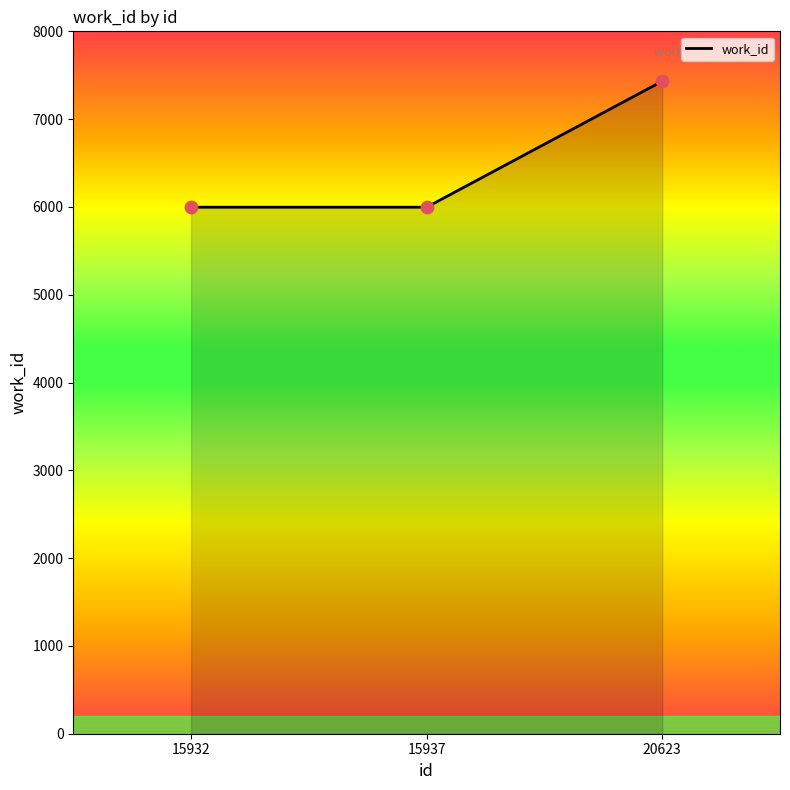

Approximately how many times larger is the value at 15937 compared to 20623?

0.8